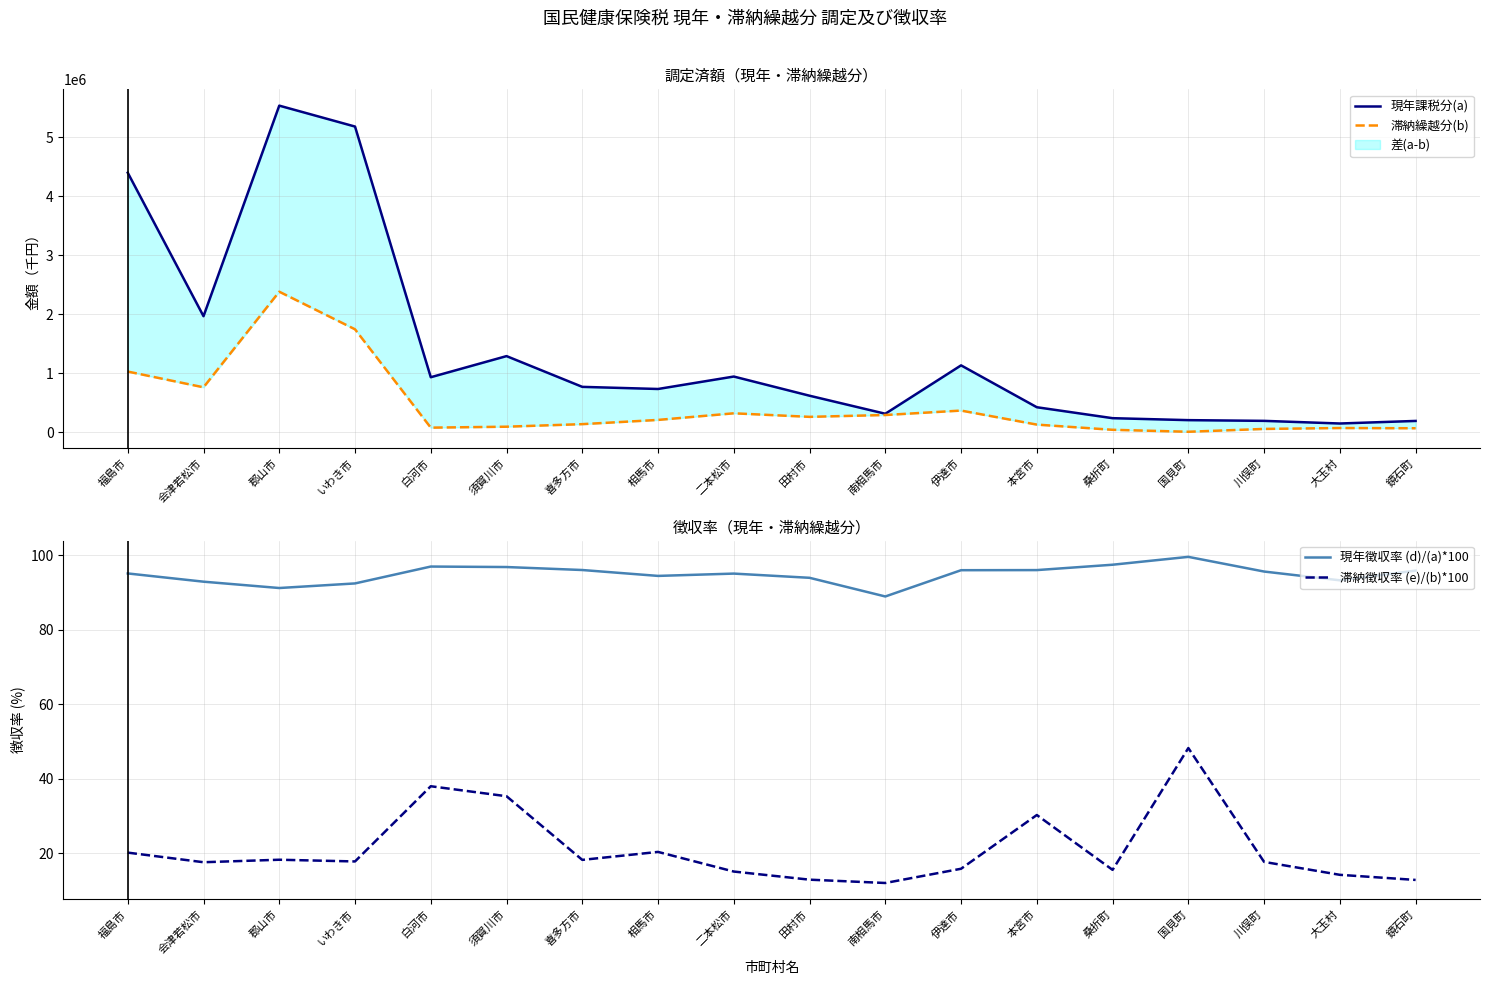

Rank the series by their maximum value, from highest to lowest.

現年課税分(a), 滞納繰越分(b), 現年徴収率 (d)/(a)*100, 滞納徴収率 (e)/(b)*100